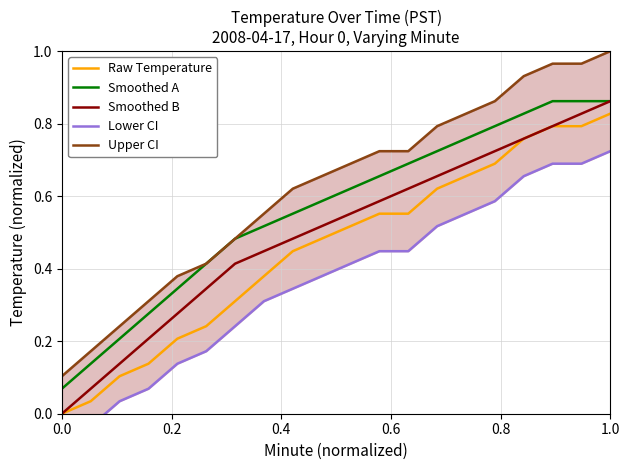

At which category is the sum across all series the highest?

1.0